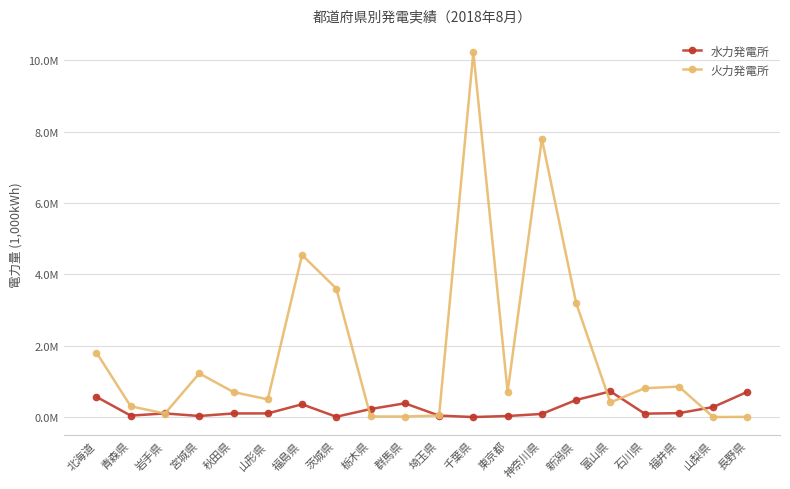

Does the chart have visible grid lines?

Yes